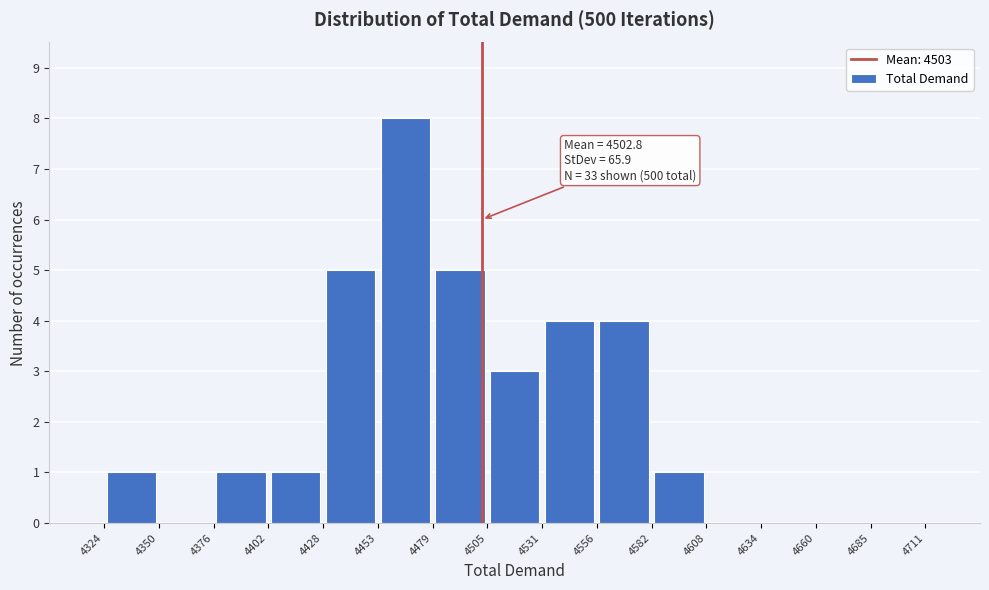

Which range on the x-axis has the tallest bar?

4453 to 4479